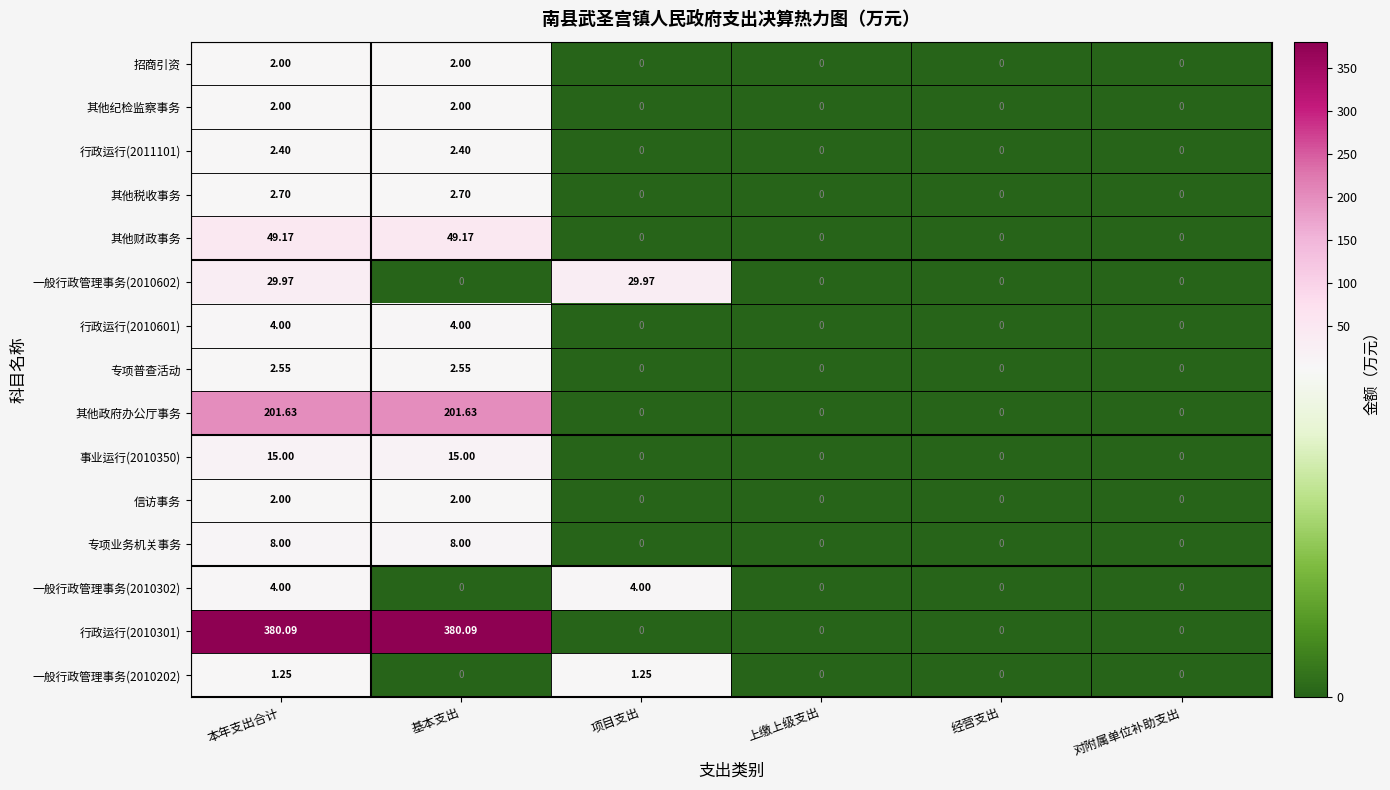

Is the value of 信访事务 at 经营支出 greater than the value of 其他政府办公厅事务 at 本年支出合计?

No